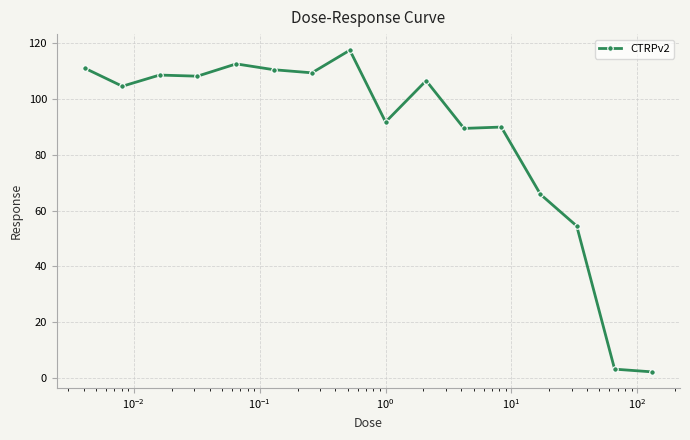

How many values exceed 106?

8